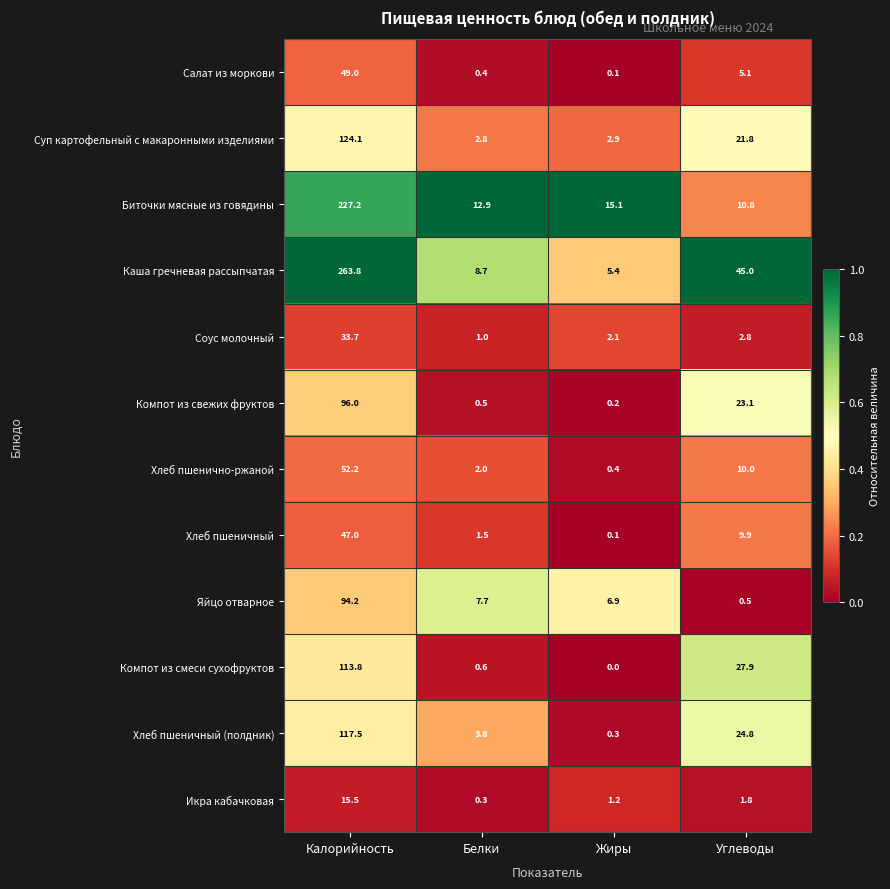

At which category does the chart reach its minimum across all series?

Жиры